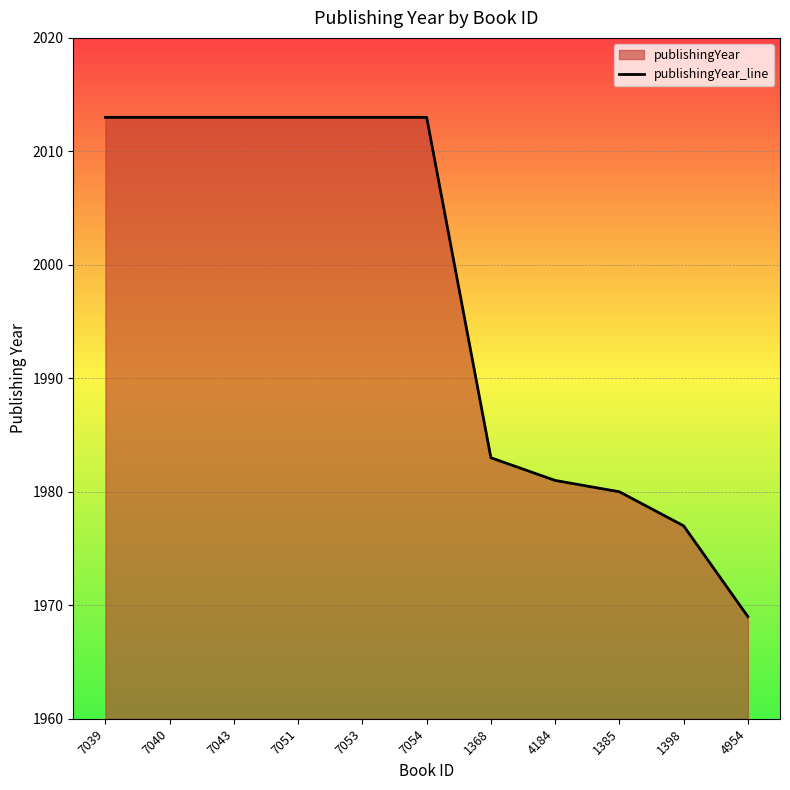

At which label is the value closest to 1991?

1368